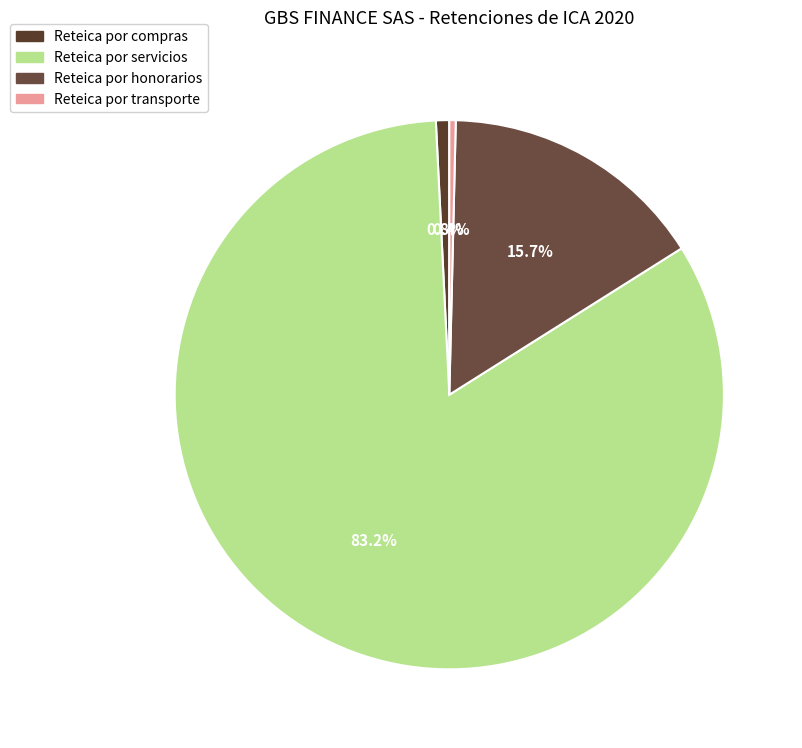

The Reteica por servicios slice represents 71% of the pie. True or false?

False